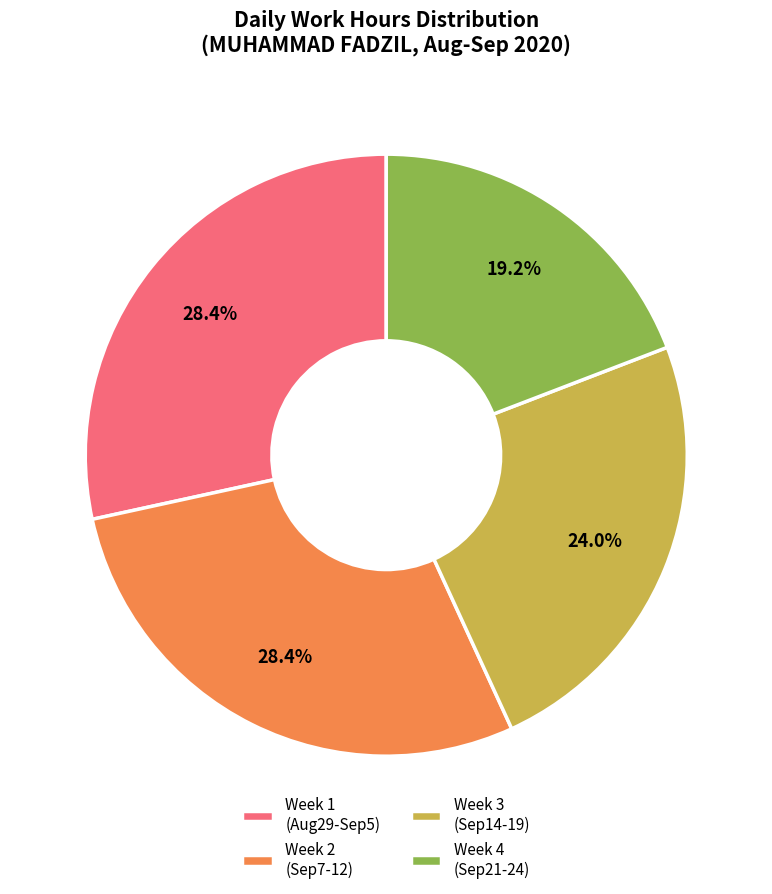

Between Week 4 (Sep21-24) and Week 1 (Aug29-Sep5), which is larger?

Week 1 (Aug29-Sep5)